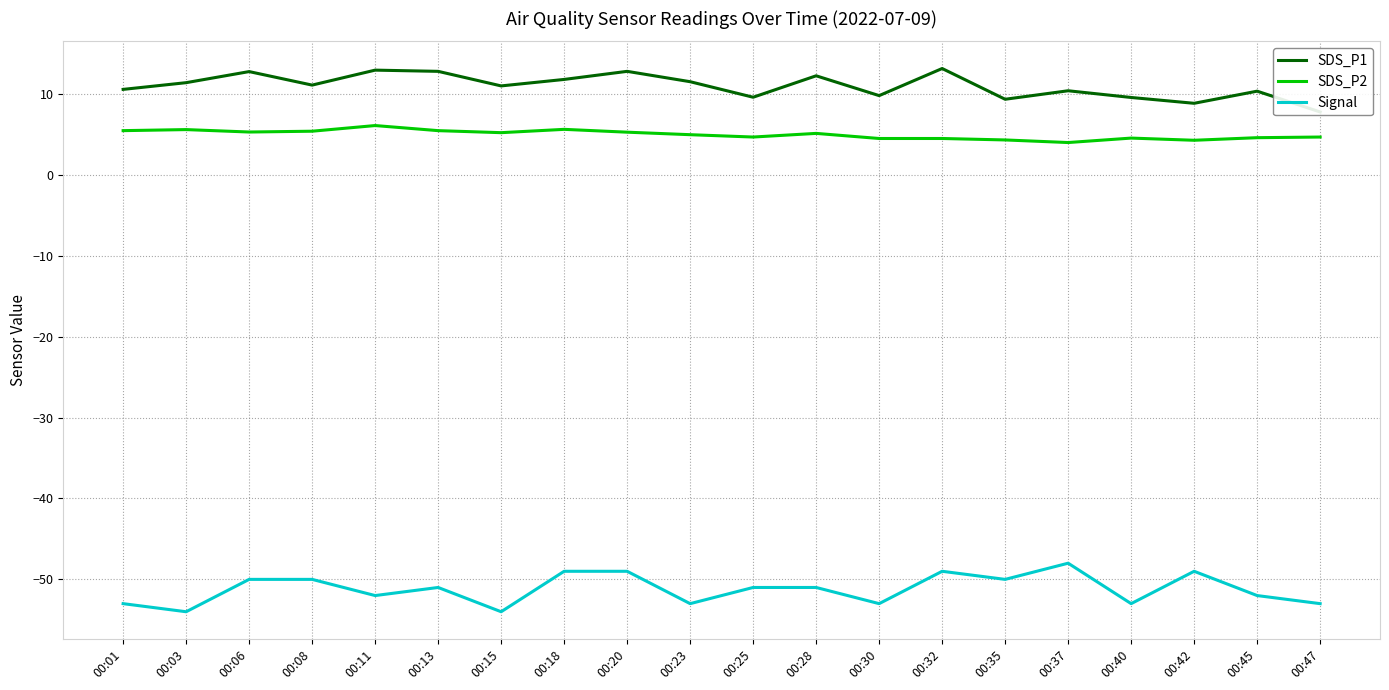

How many distinct data groups are displayed?

3